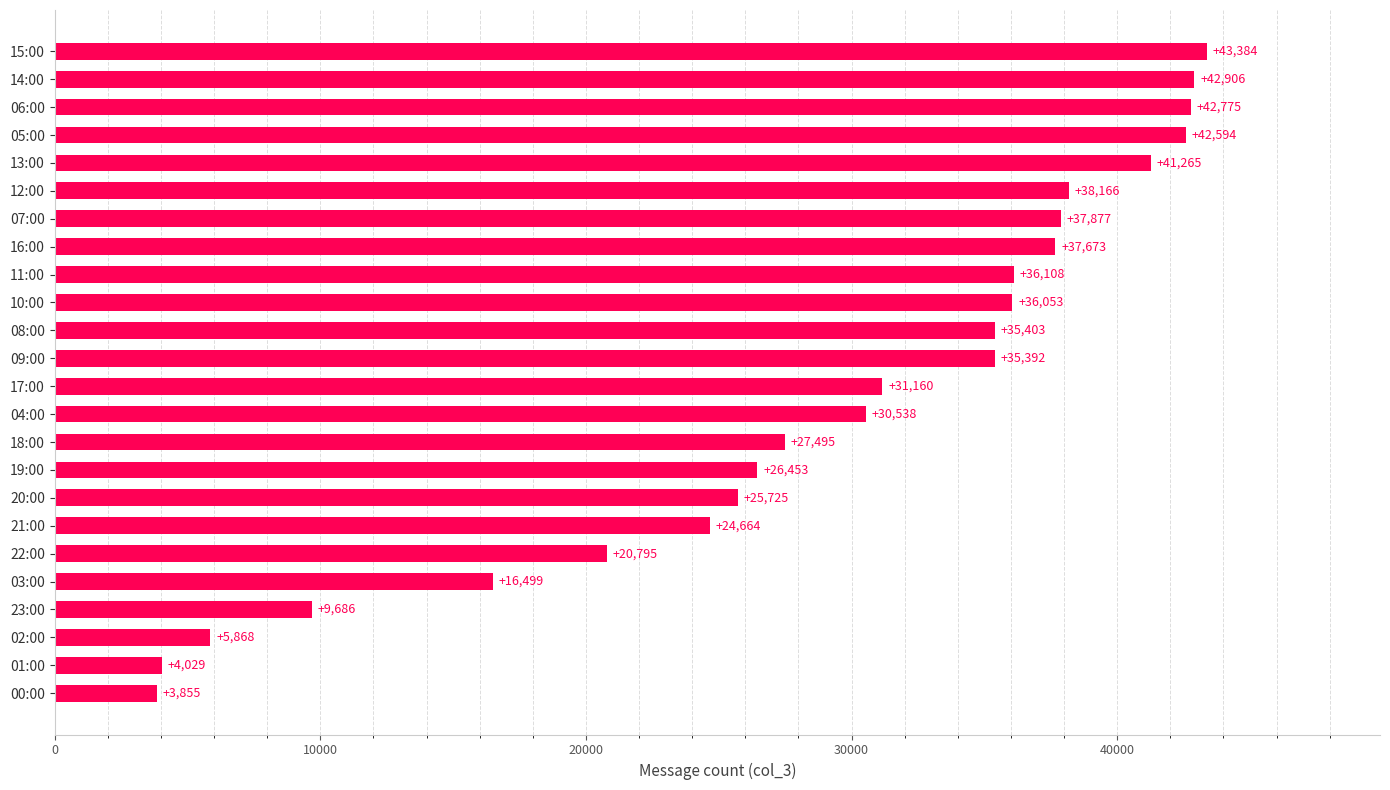

What is the minimum value shown in the chart?

3855